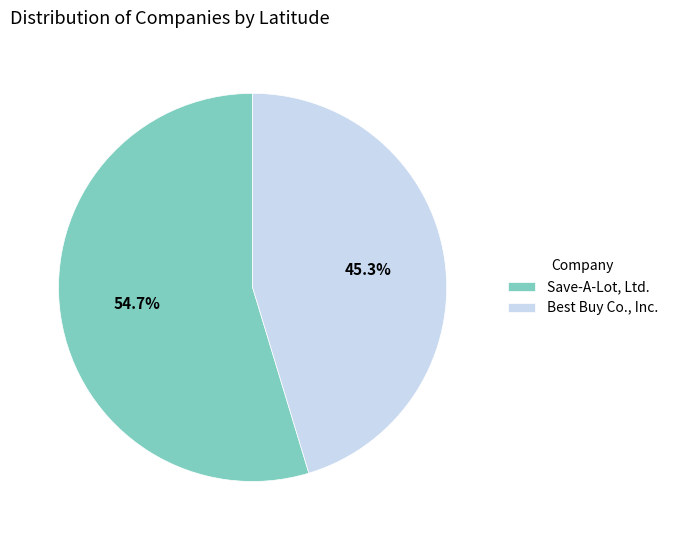

What percentage is the Save-A-Lot, Ltd. slice, to the nearest percent?

55%